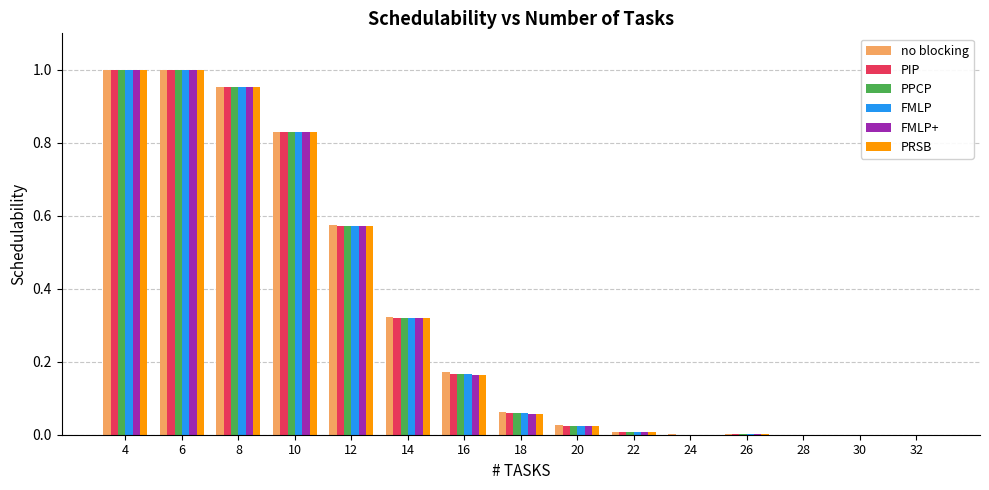

What is the total value across all series at 14?

1.9